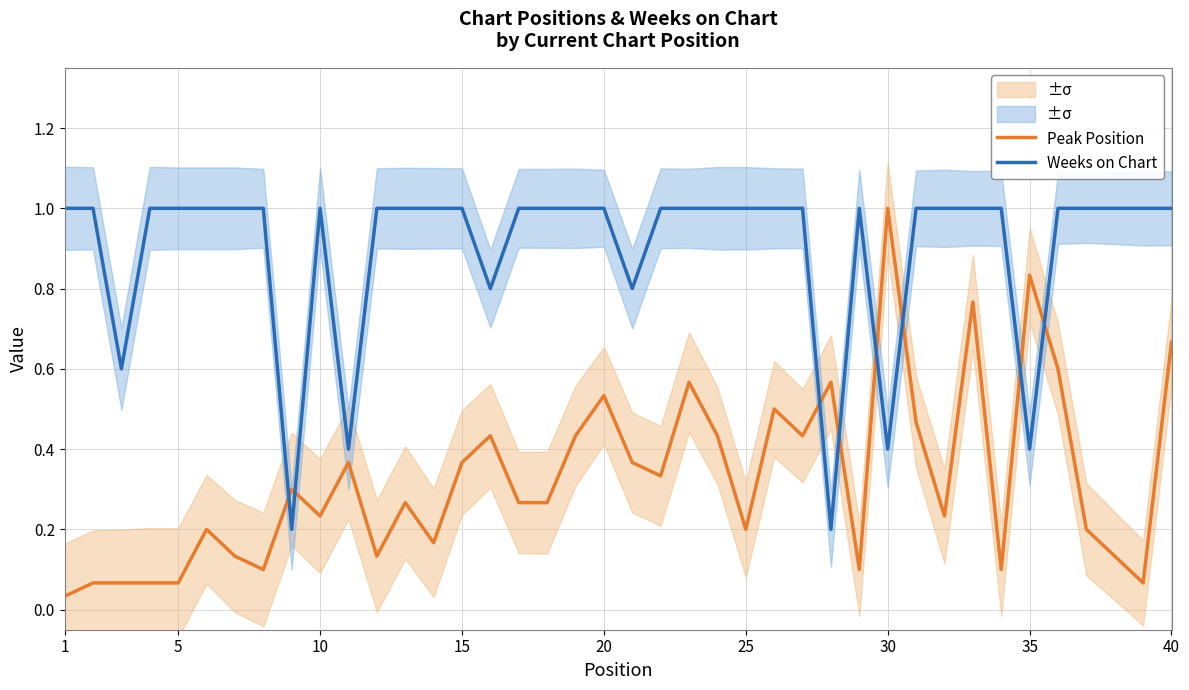

After their last crossing, which series has the higher values: Peak Position or Weeks on Chart?

Weeks on Chart